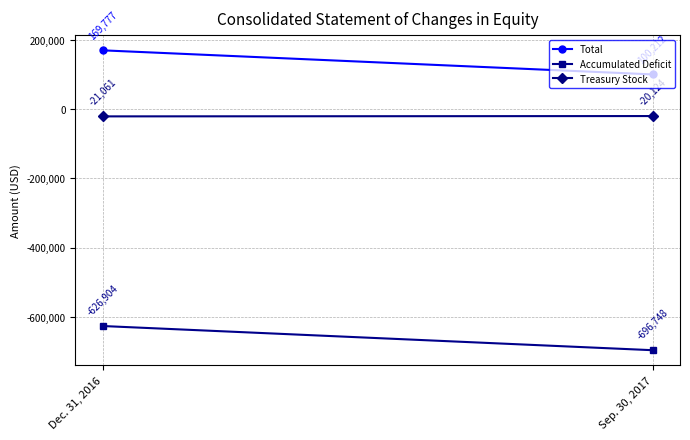

How many values in the Total series are below 169777?

1